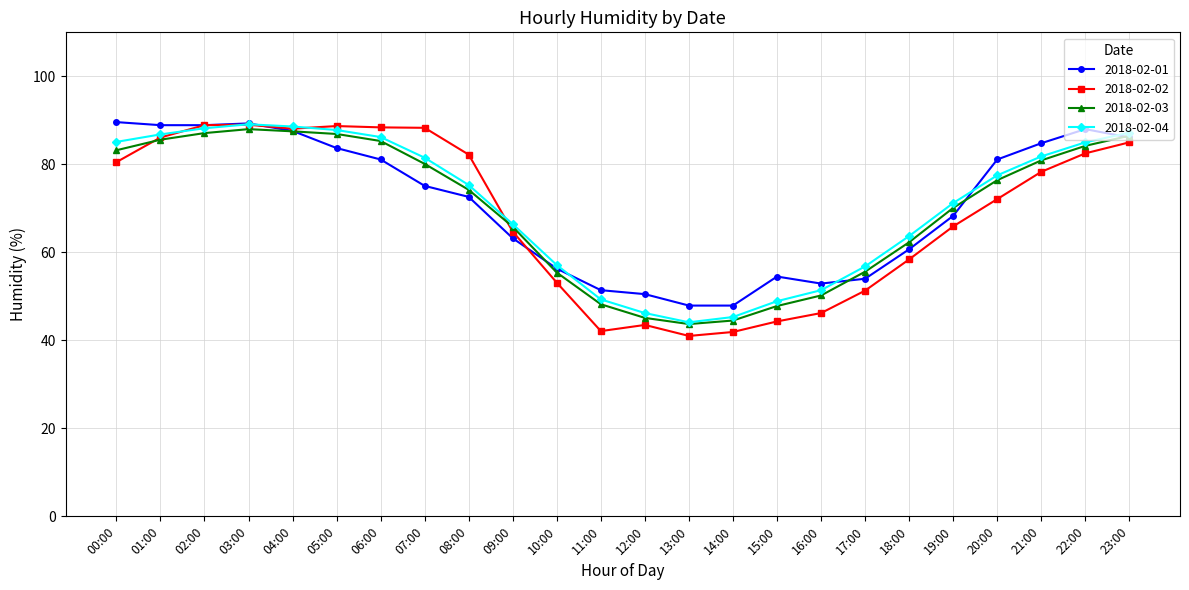

What is the total value across all series at 10:00?

221.9